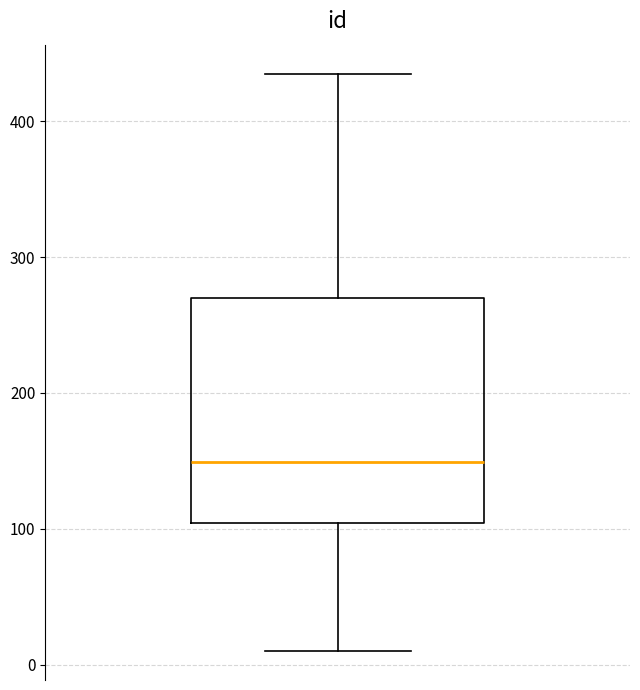

Where does the lower whisker of the box end on the y-axis? The values are not printed on the chart, so give them approximately, as read against the axis.

10